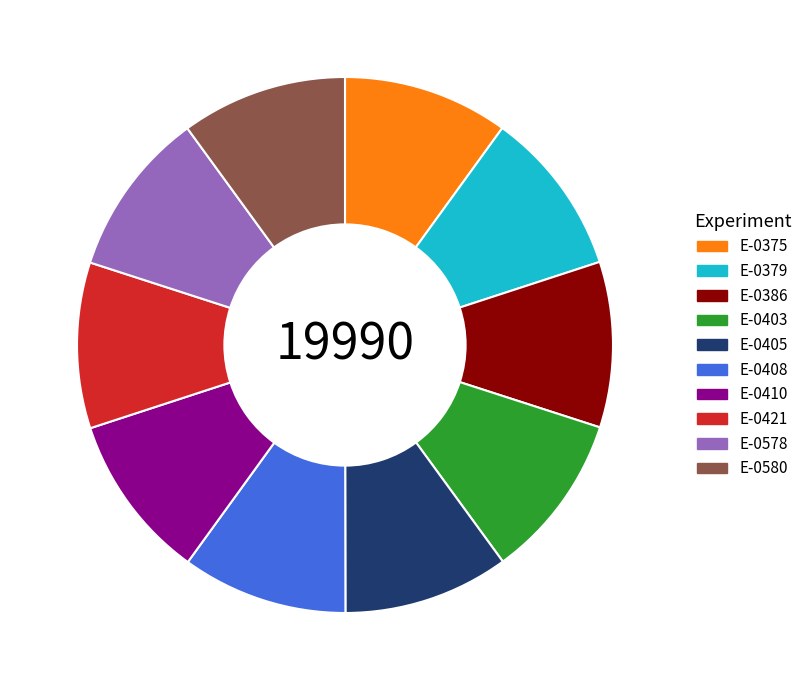

What is the ratio of the value at E-0403 to the value at E-0375?

1.0